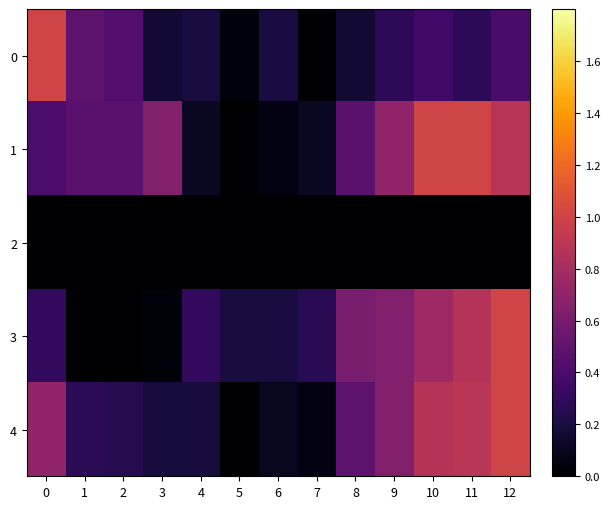

At which category is the sum across all series the highest?

12